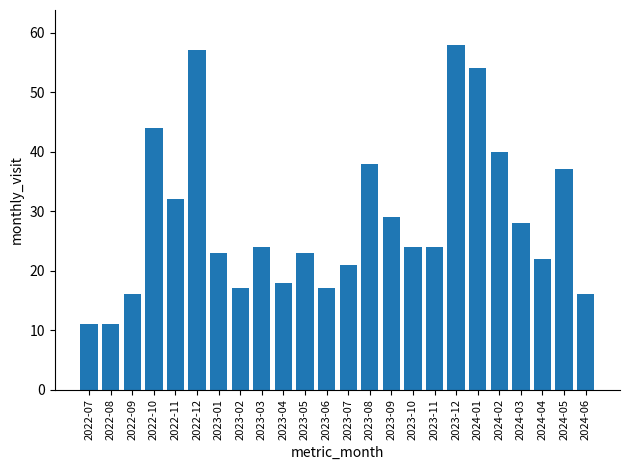

What is the greatest value displayed?

58